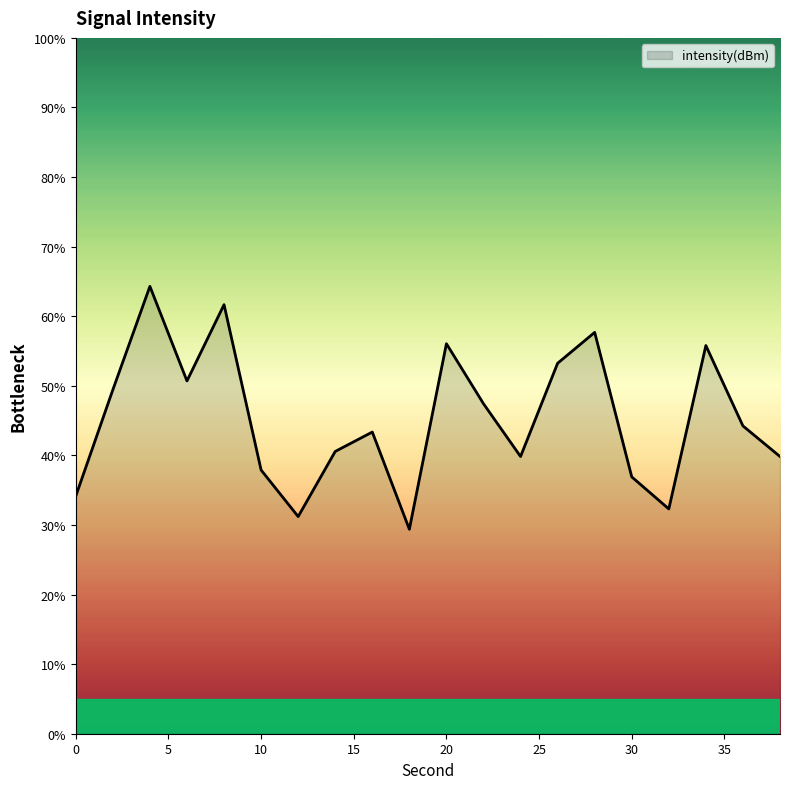

What is the difference between the maximum and minimum values?

34.9